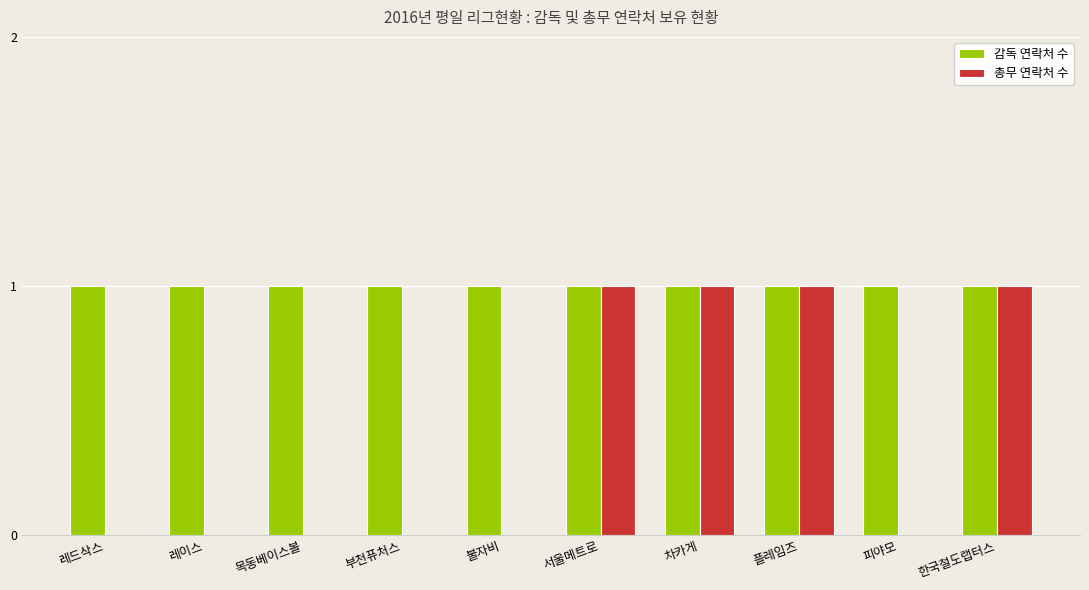

How many groups of bars are there?

10